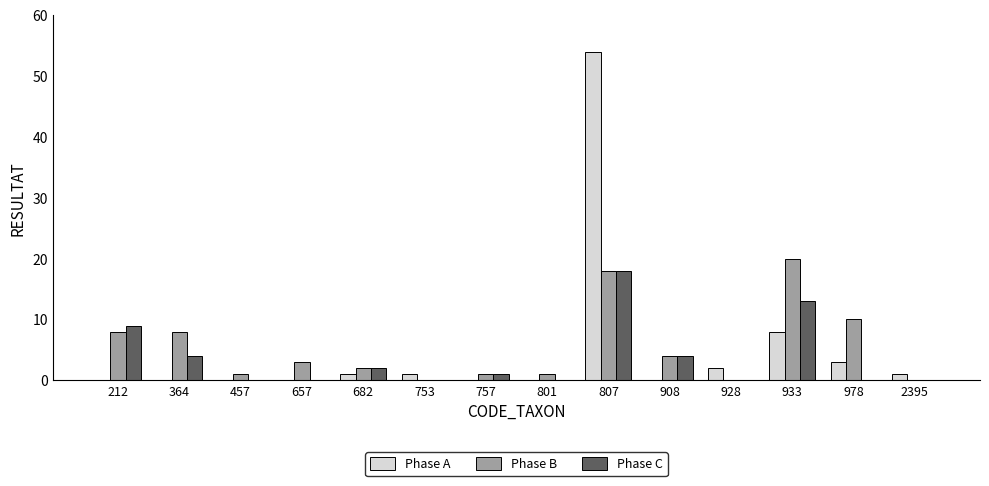

Is the value of Phase C at 928 greater than the value of Phase B at 933?

No